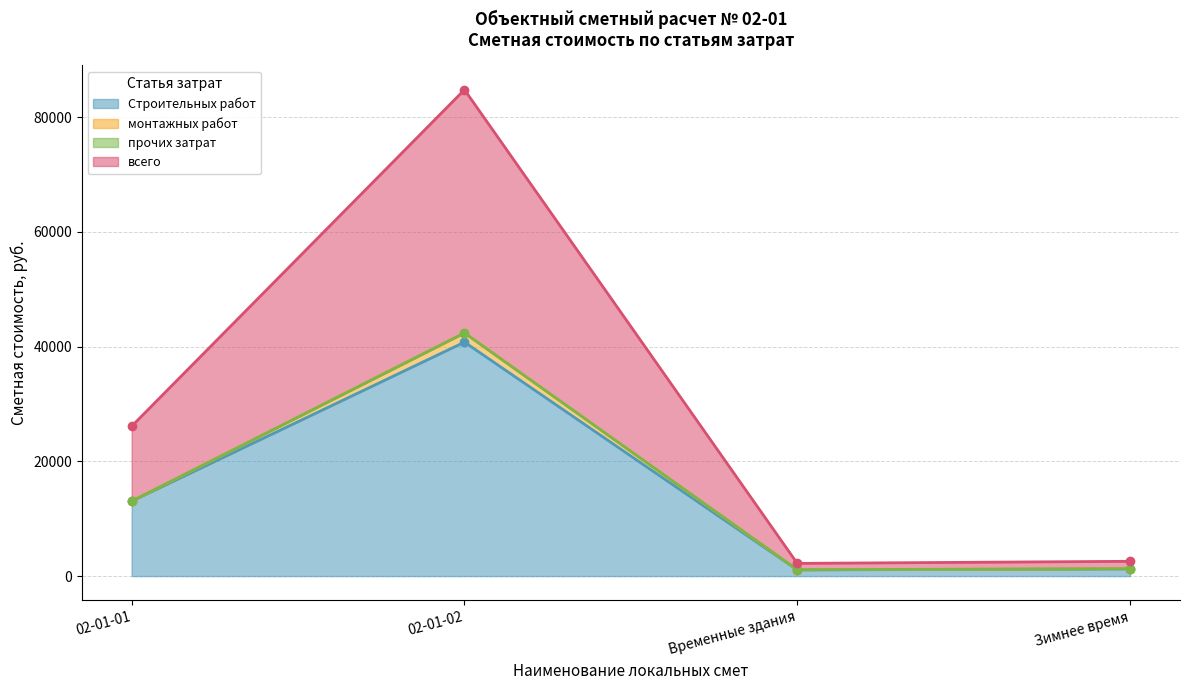

Between Временные здания and 02-01-02, which is larger?

02-01-02